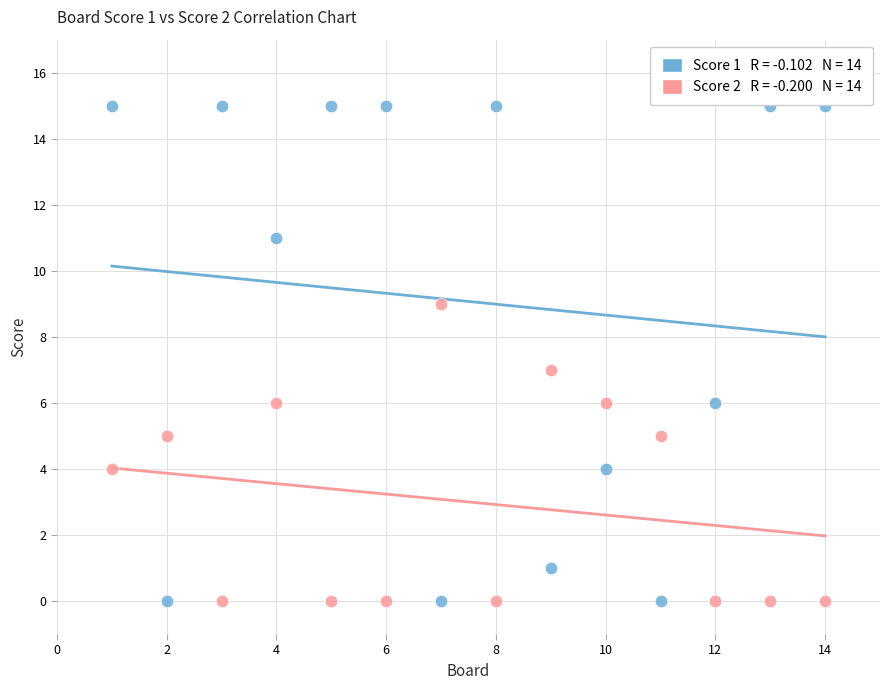

Across all data points, what is the range of X values (max minus min)?

13